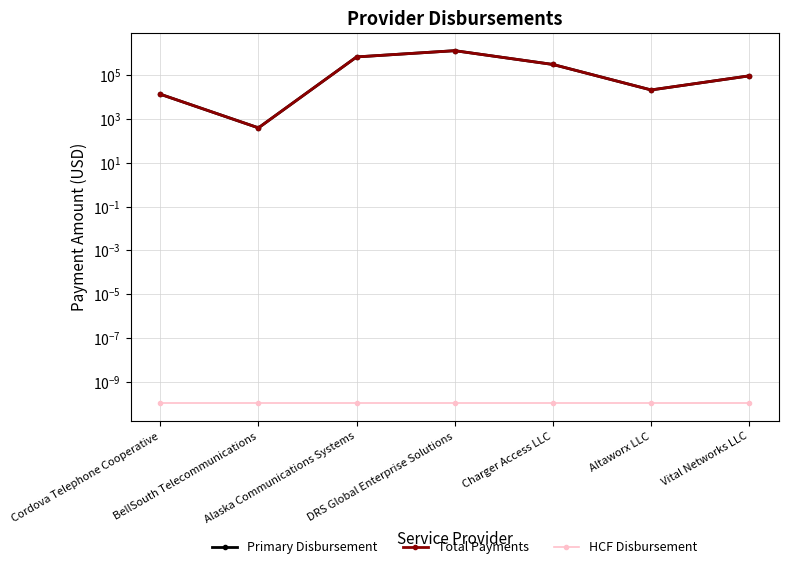

Which series has the largest range (max minus min)?

Primary Disbursement